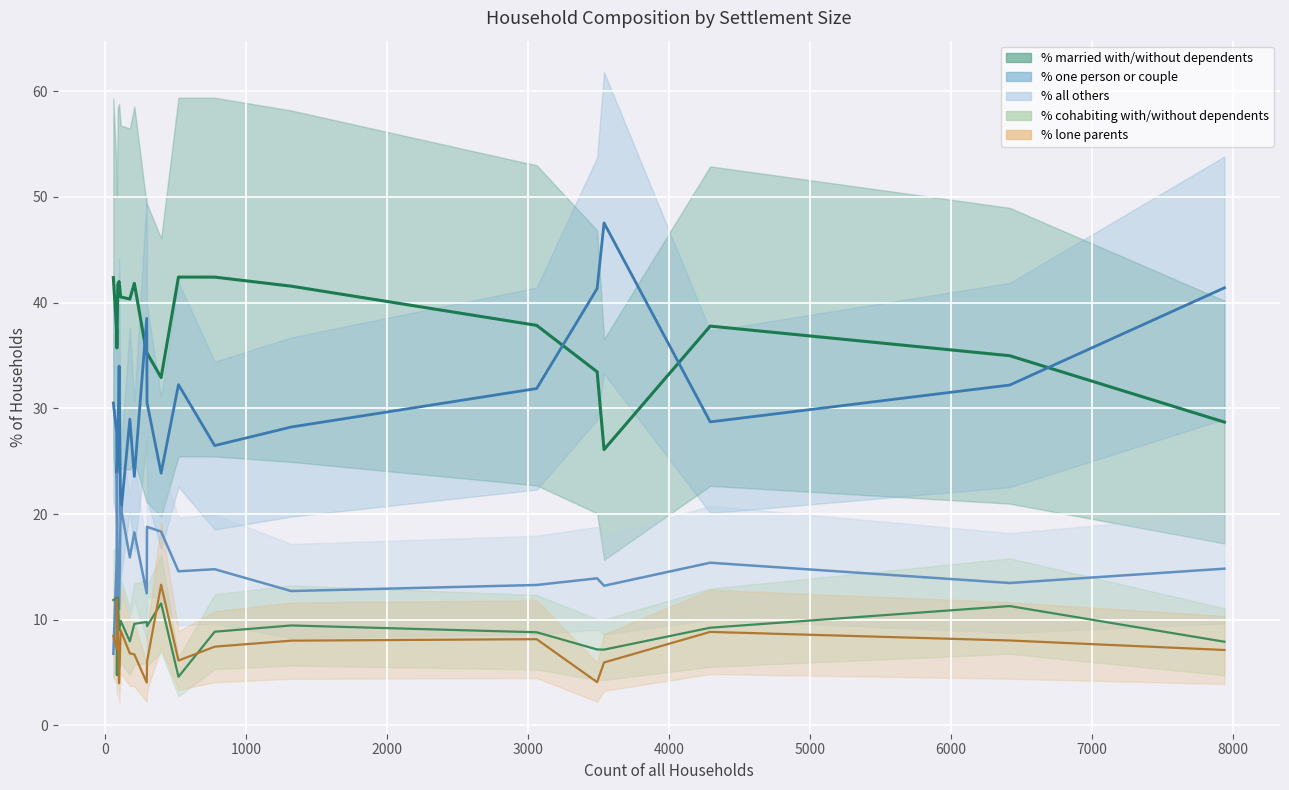

In % lone parents, how many points are lower than both neighbors (excluding endpoints)?

6